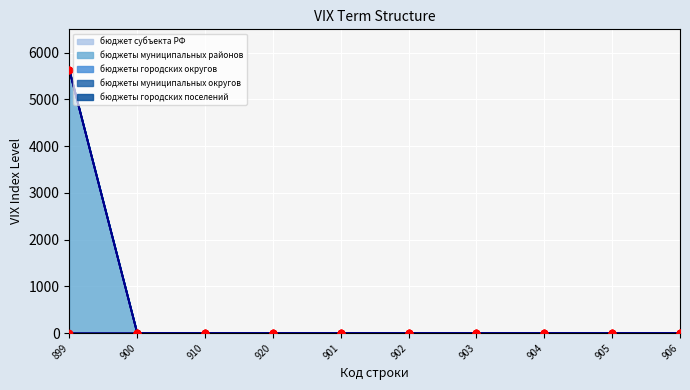

Which series contains the highest Y value?

бюджеты муниципальных районов